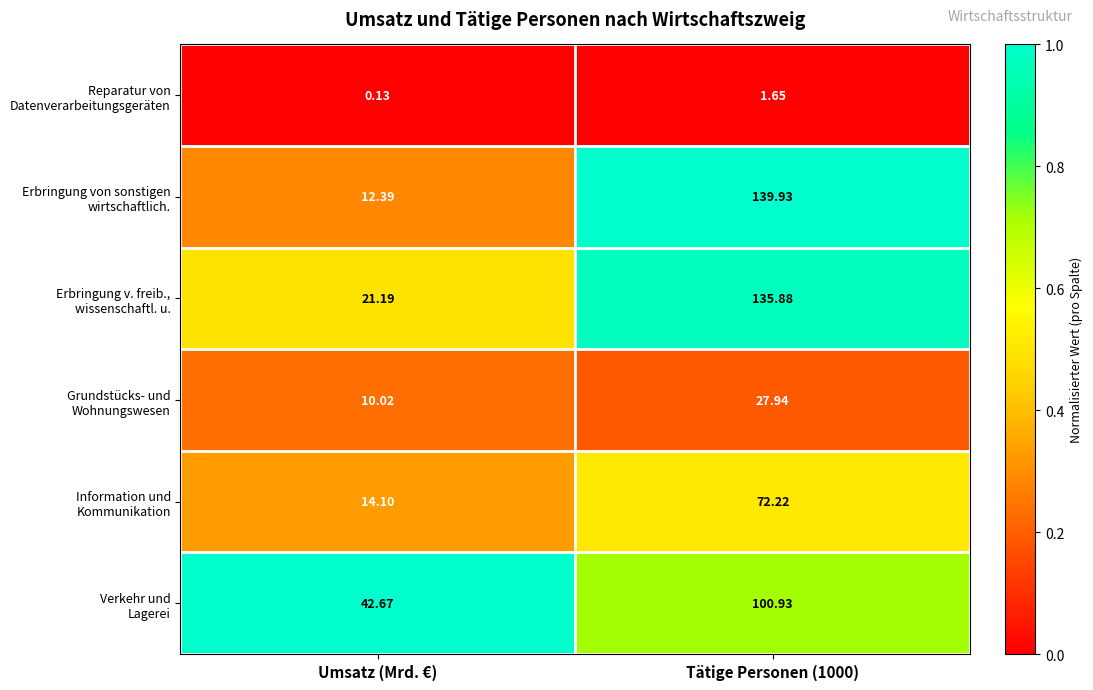

How many categories are shown in the chart?

2